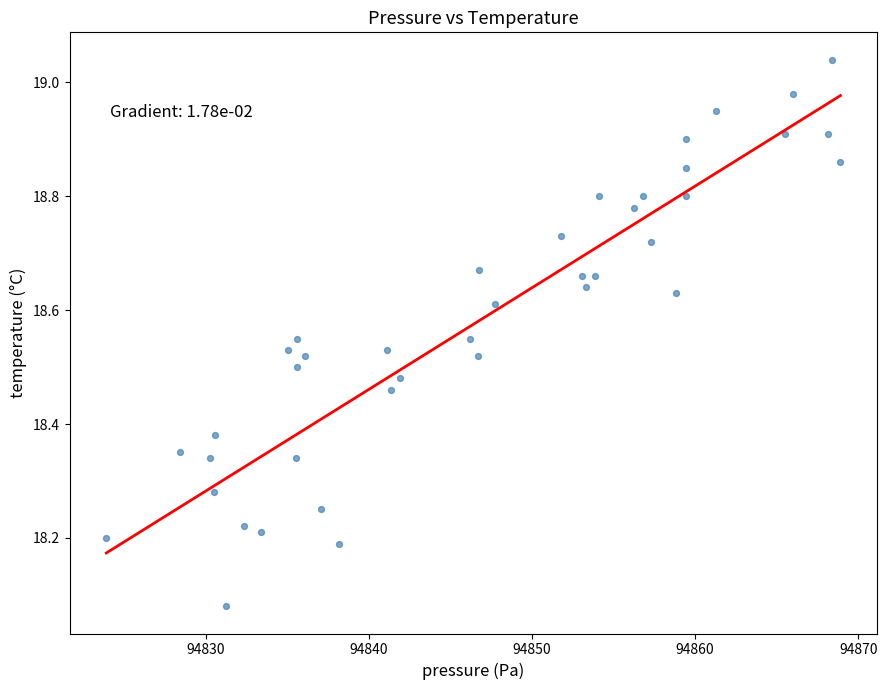

What is the range of Y values (max minus min)?

1.0